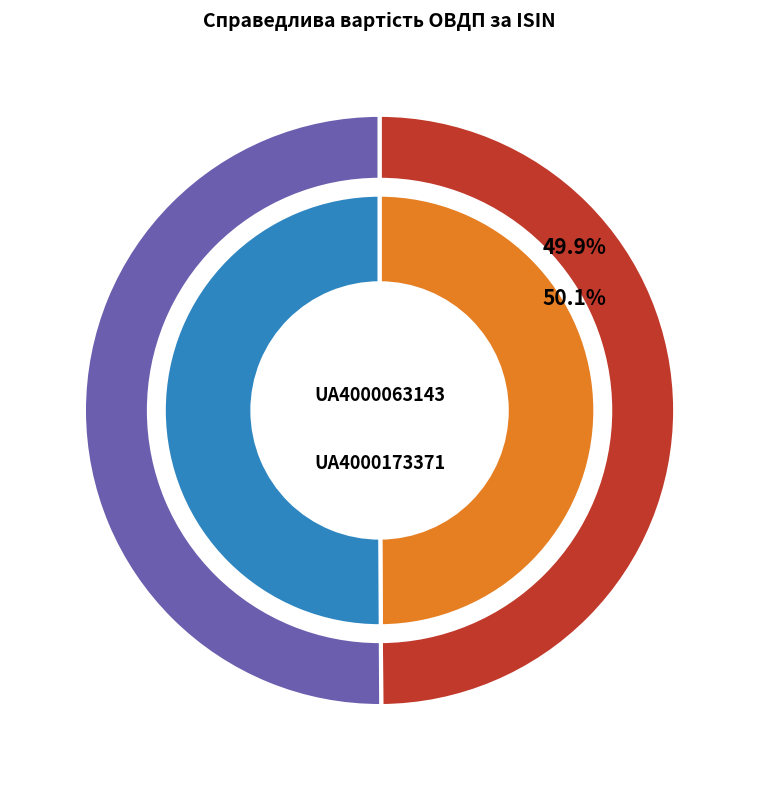

Approximately how many times larger is the value at UA4000173371 compared to UA4000063143?

1.0